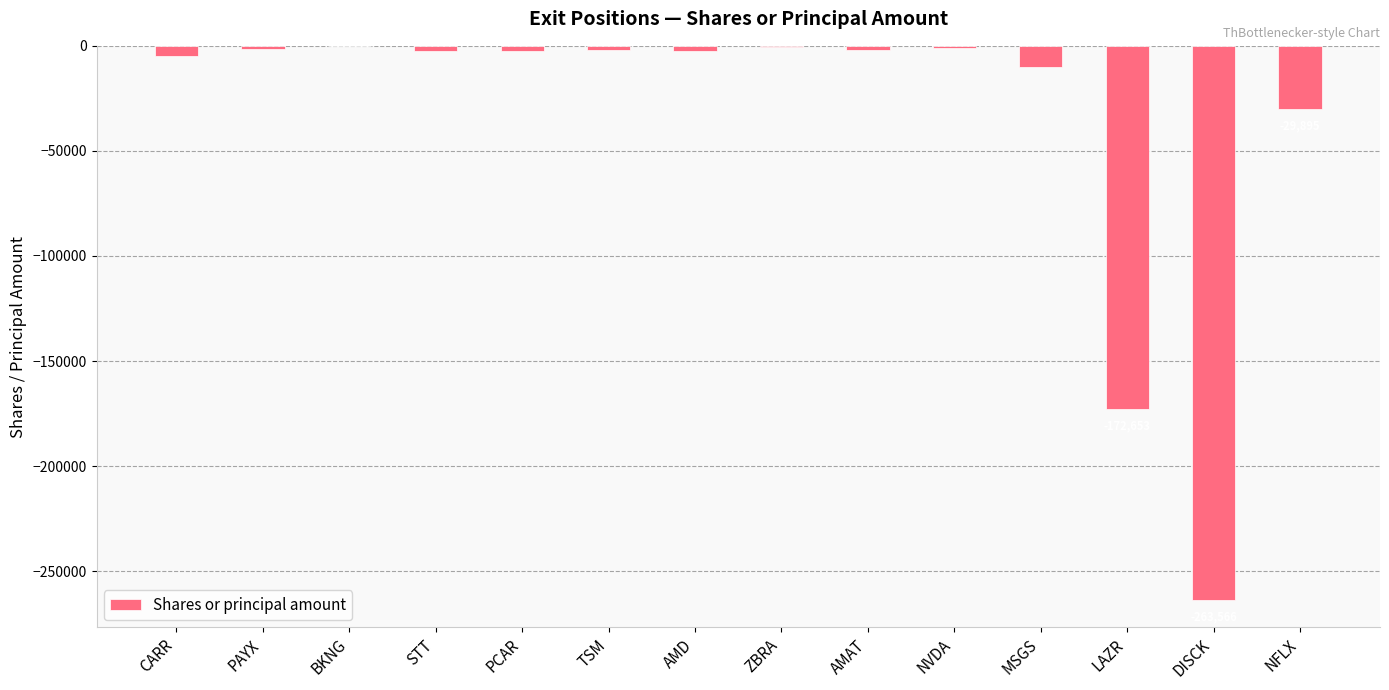

The value at MSGS is -10022. True or false?

True